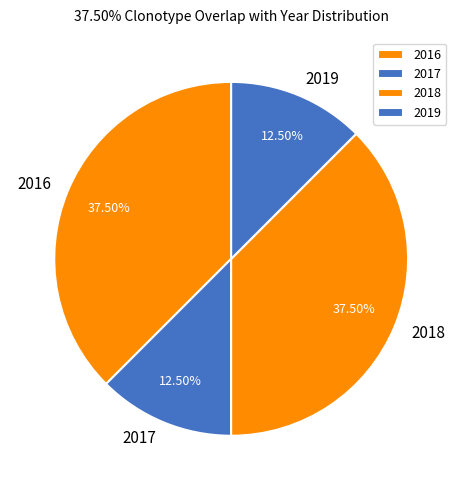

Count the number of slices in the pie.

4